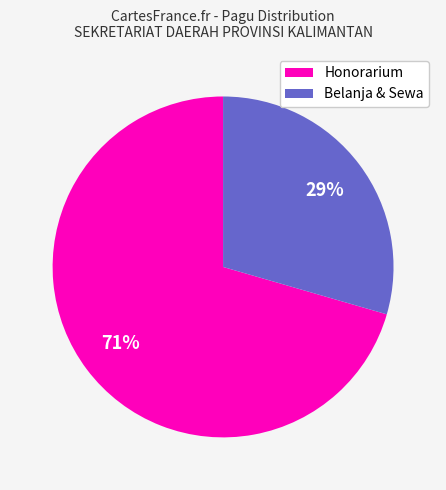

To the nearest percent, what portion does Honorarium represent?

71%